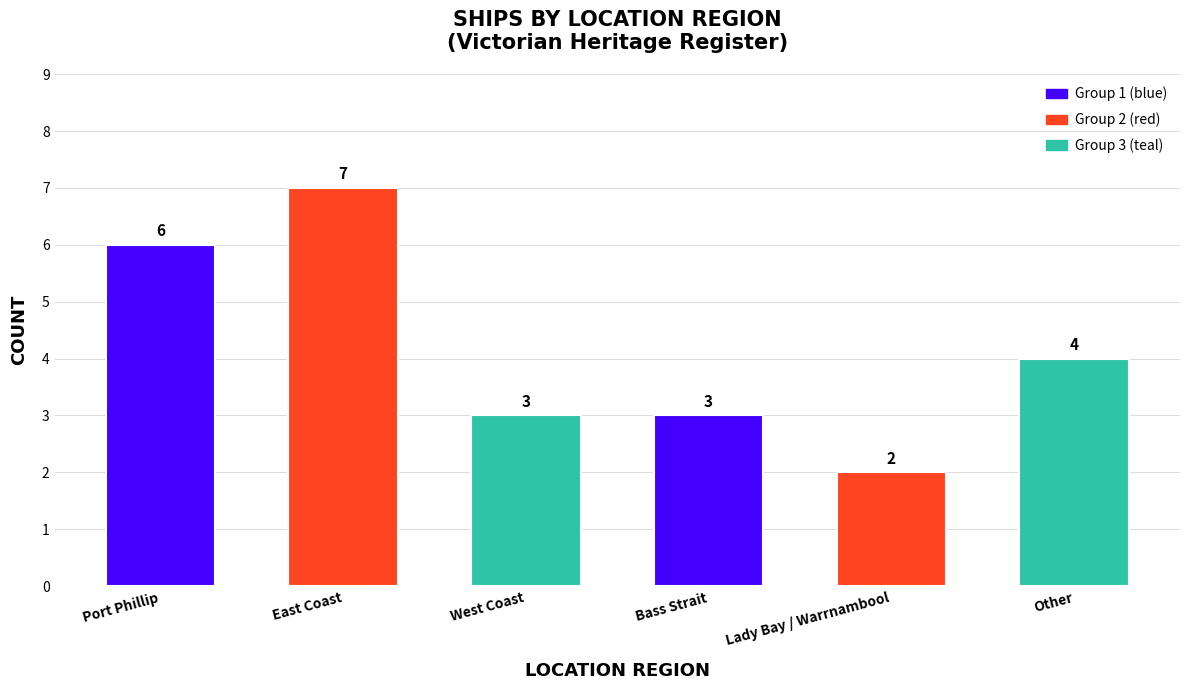

Is it true that the value at Lady Bay / Warrnambool is 2?

True